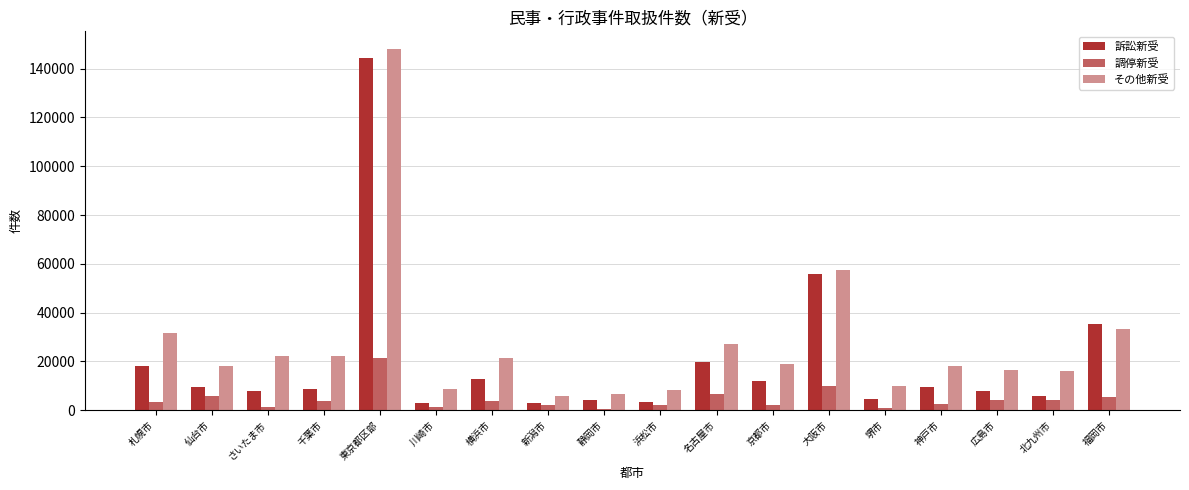

What is the label of the 16th bar from the right?

さいたま市